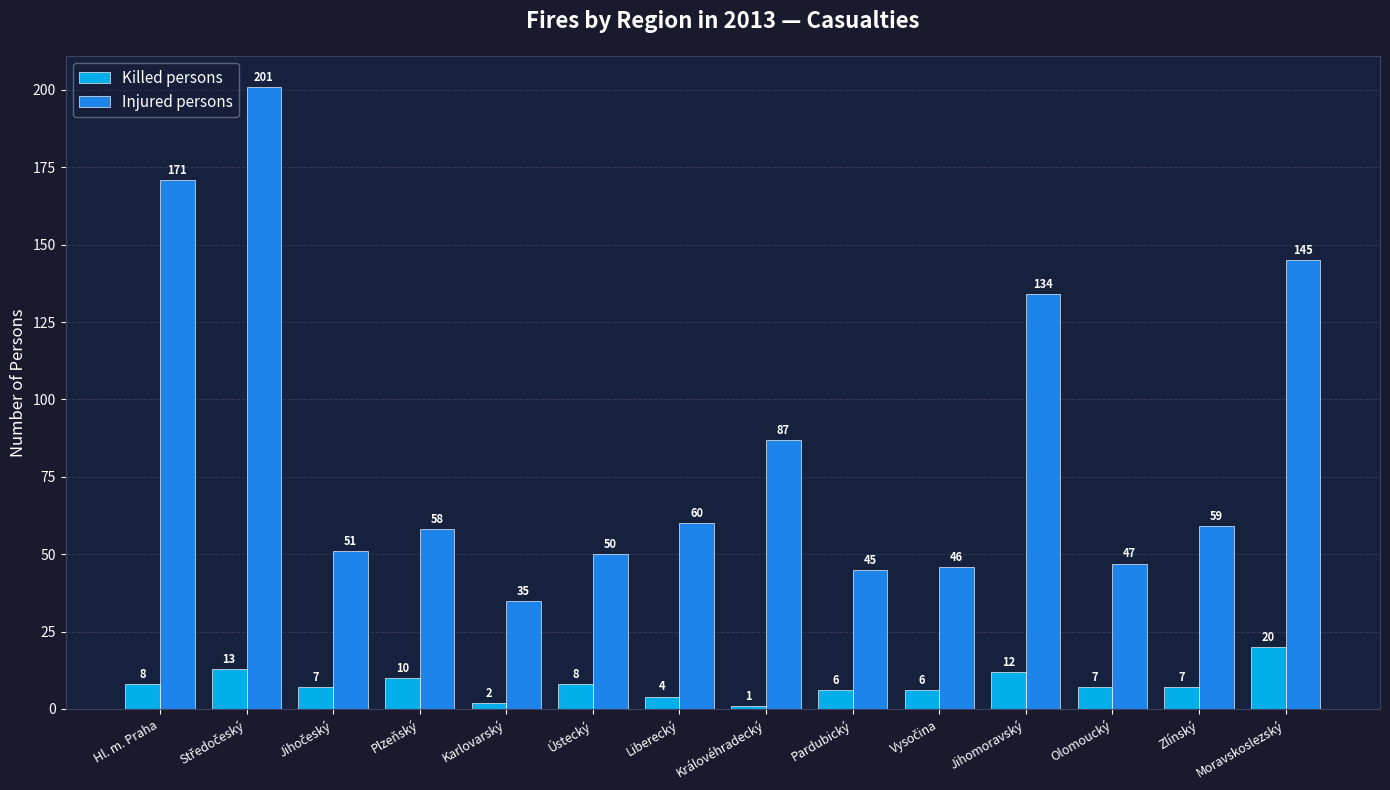

What is the value of the Killed persons bar at the 10th from the left?

6